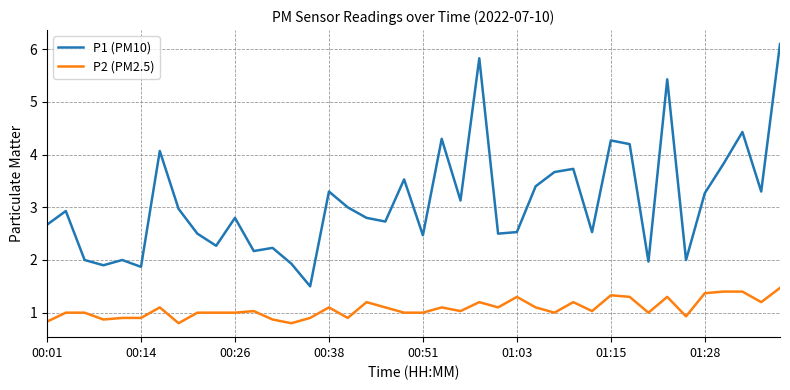

What is the difference between the maximum and minimum values in the P2 (PM2.5) series?

0.7